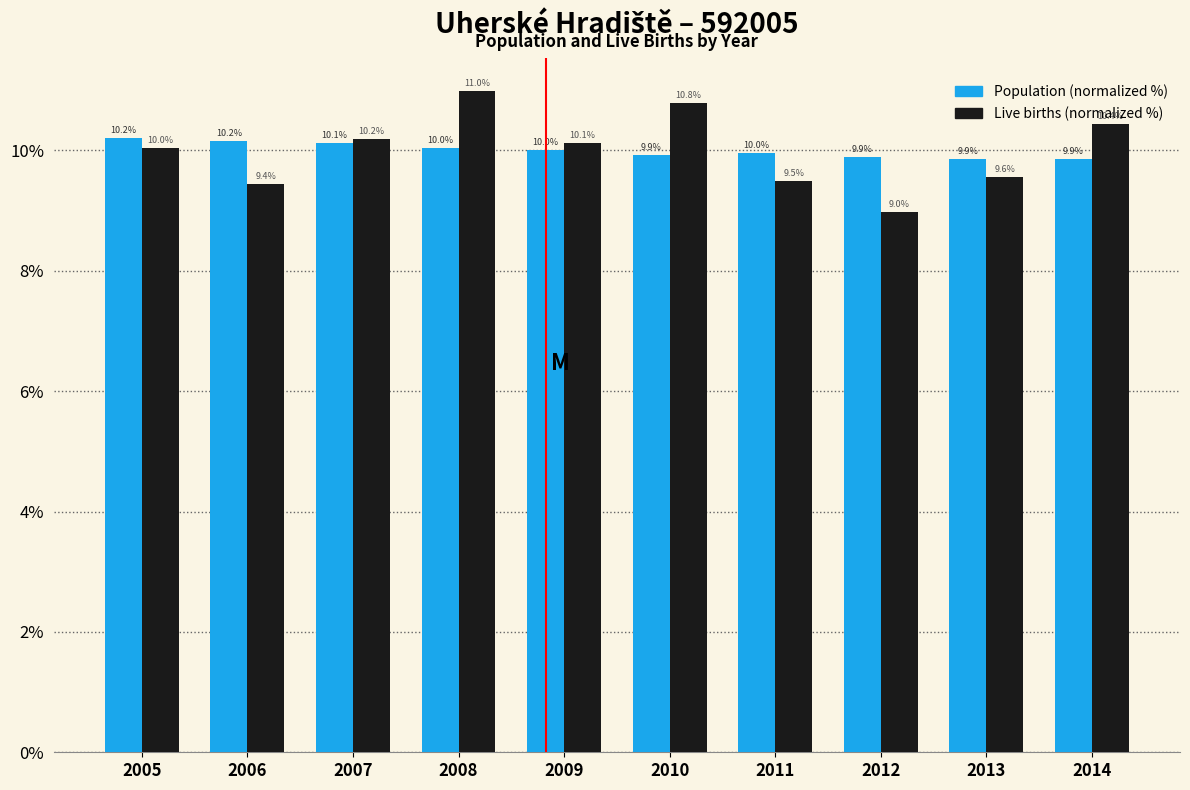

The Live births (normalized %) series shows 10.4 at 2014. True or false?

True